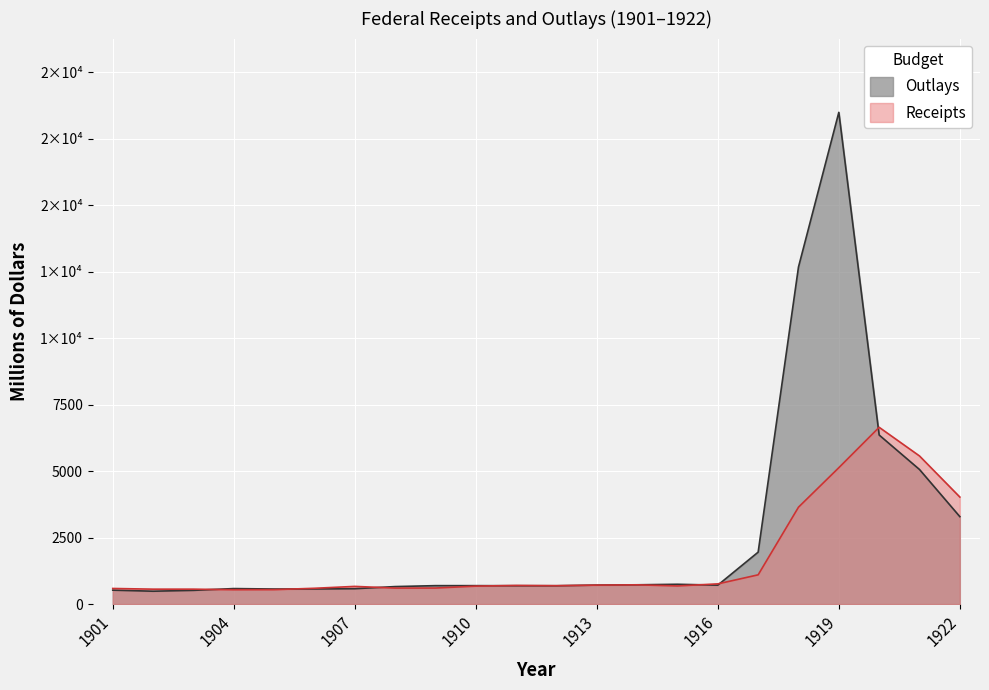

What is the sum of all Receipts values?

36340